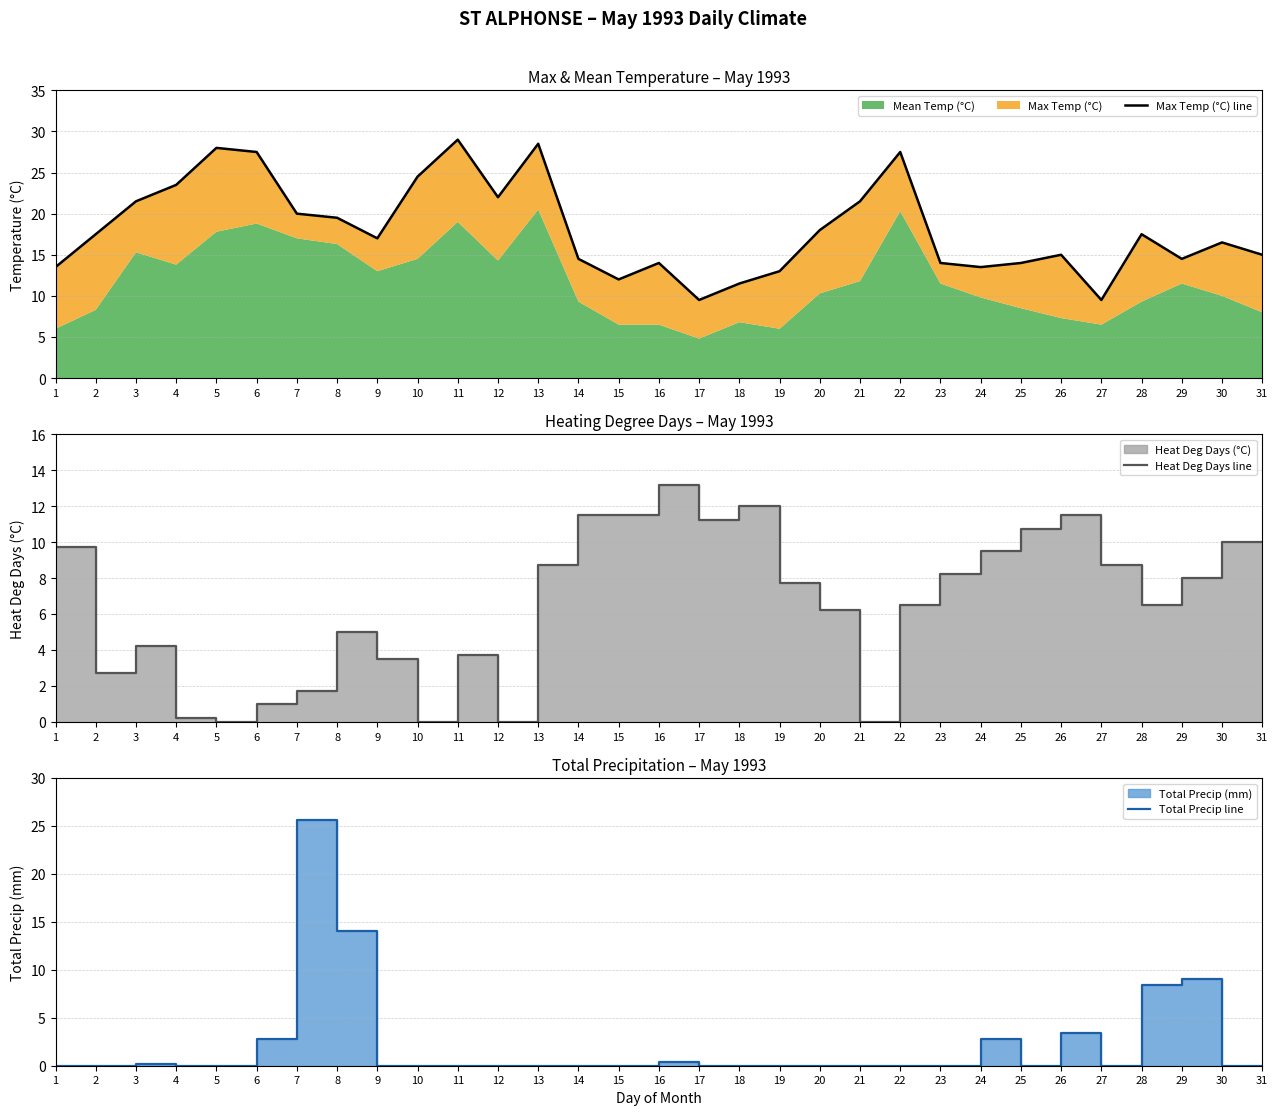

True or false: Heat Deg Days line has more than 2 points higher than both neighbors.

True